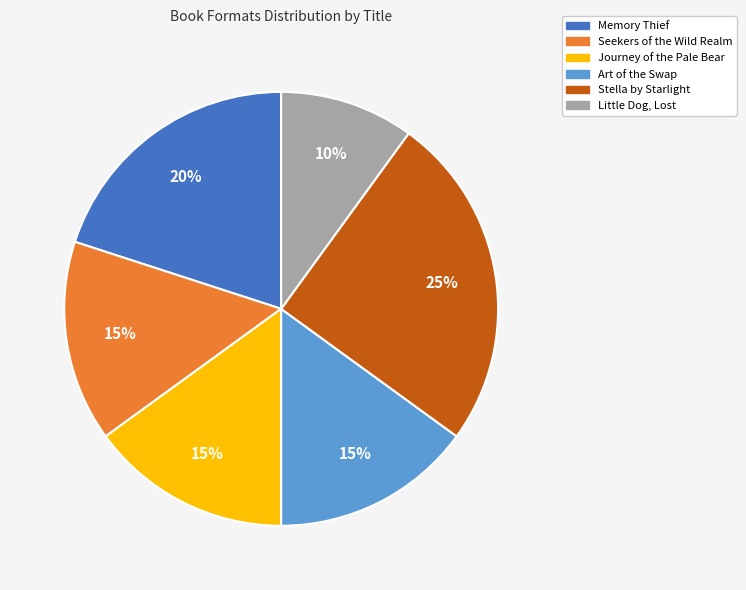

Does any single category account for the majority?

No